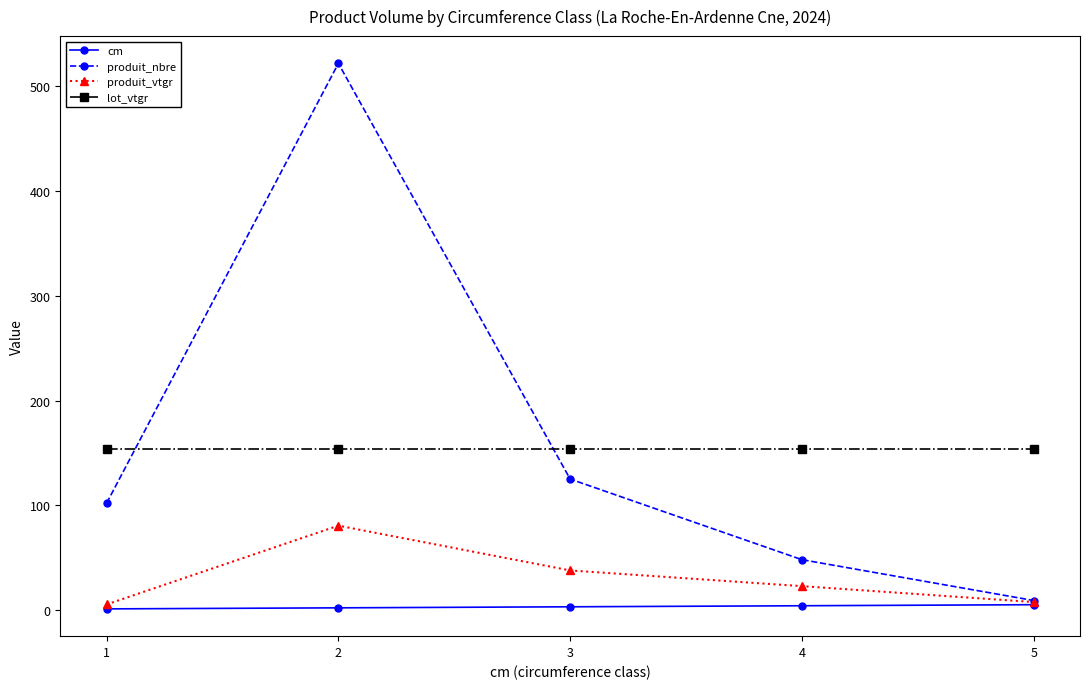

The lot_vtgr series shows 226.9 at 1. True or false?

False